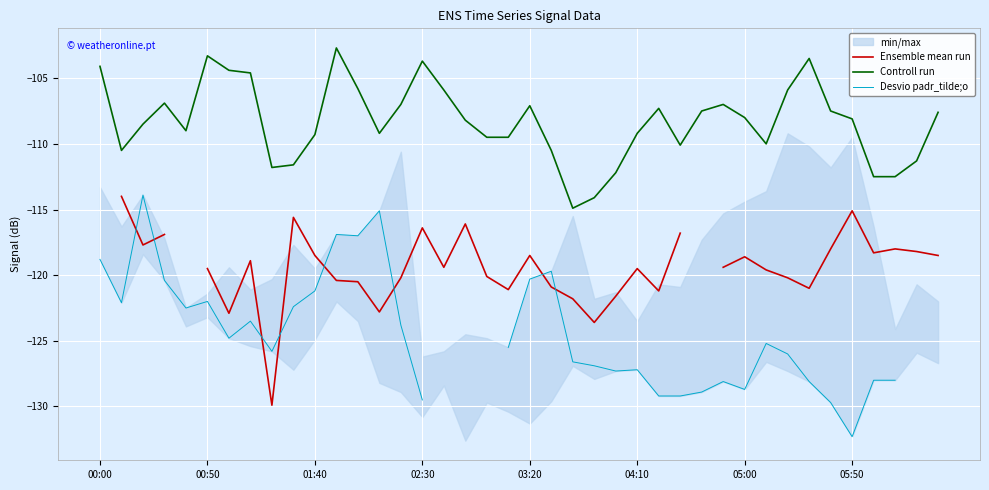

Which series has the largest total across all categories?

Controll run